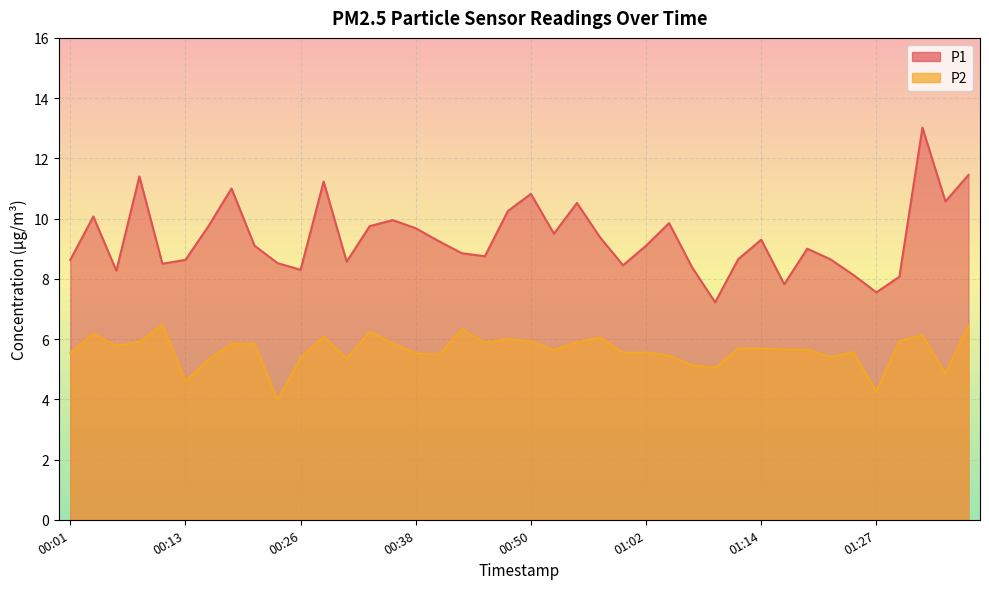

Is it true that P2 equals 7.6 at 01:14?

False